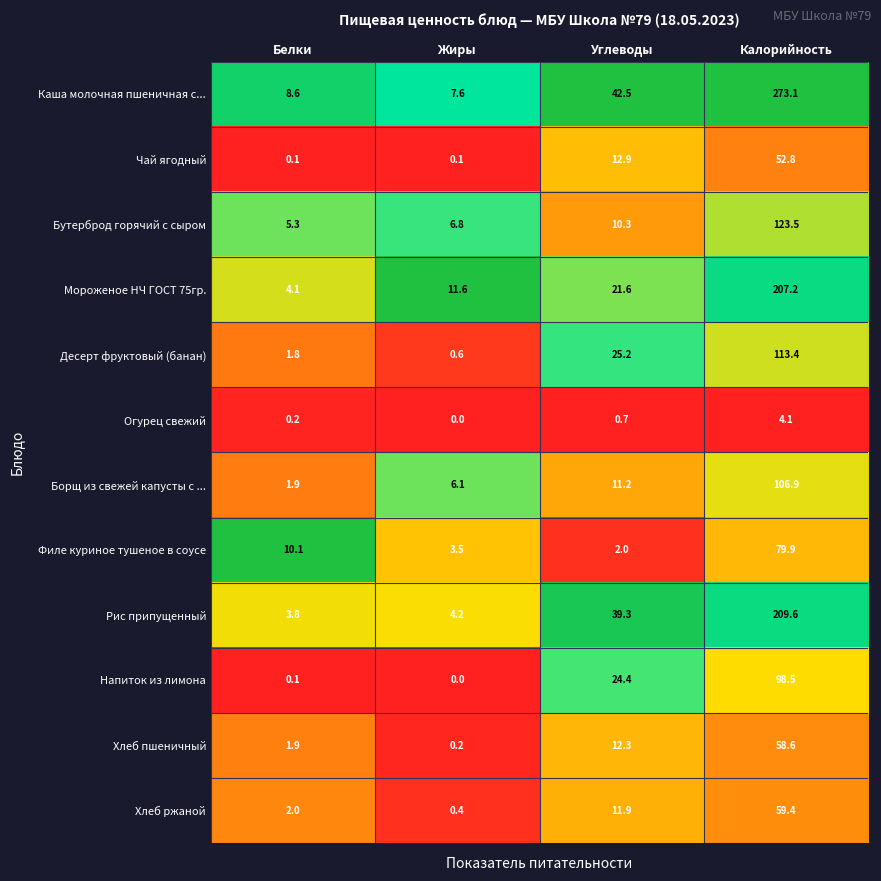

At which category does the chart reach its peak across all series?

Калорийность